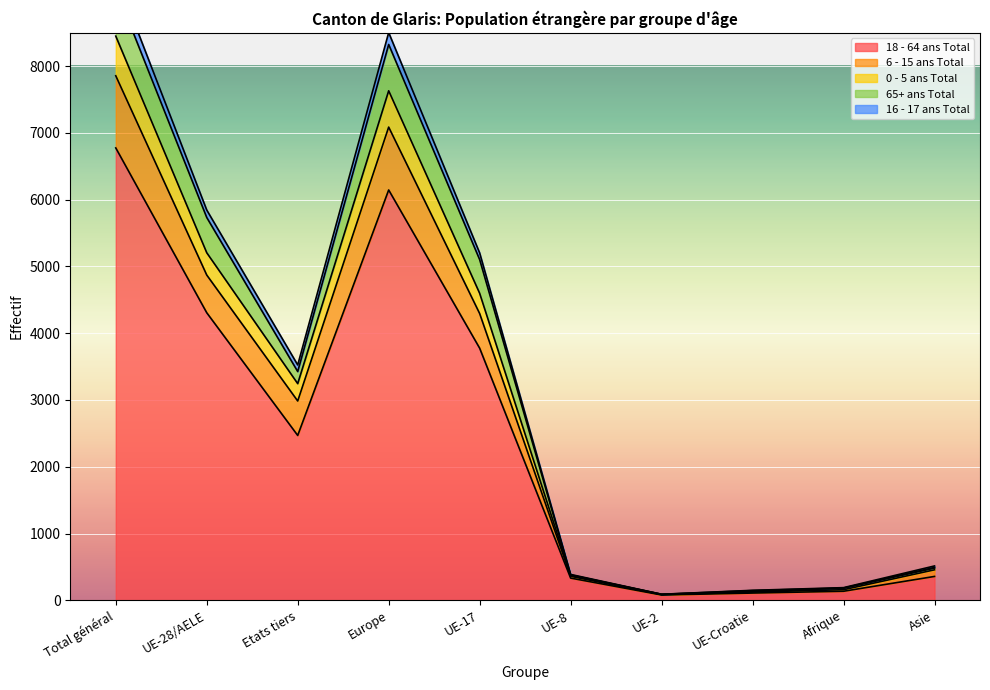

The 18 - 64 ans Total series shows 1520 at Etats tiers. True or false?

False